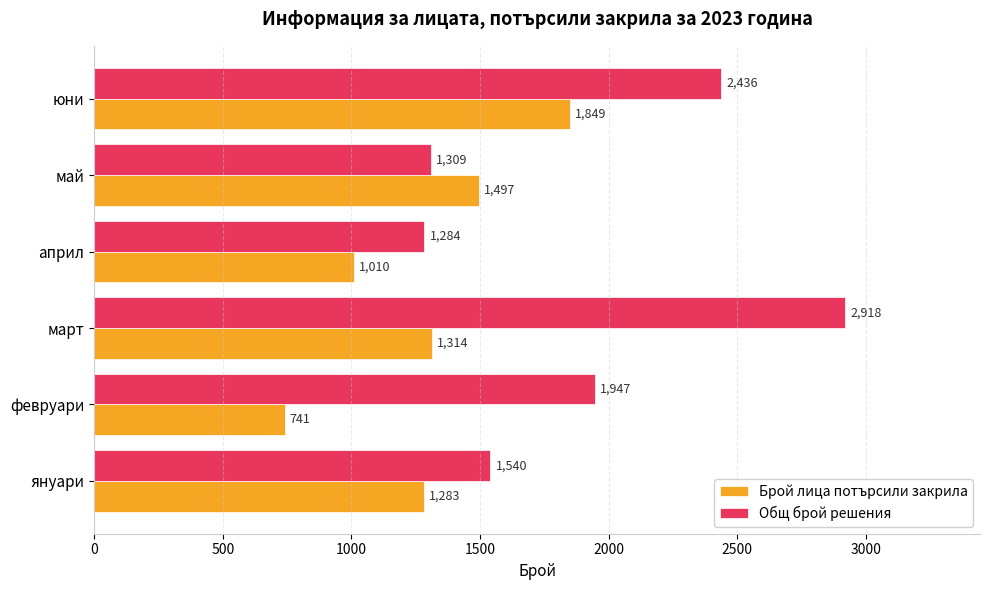

Which series has the largest range (max minus min)?

Общ брой решения